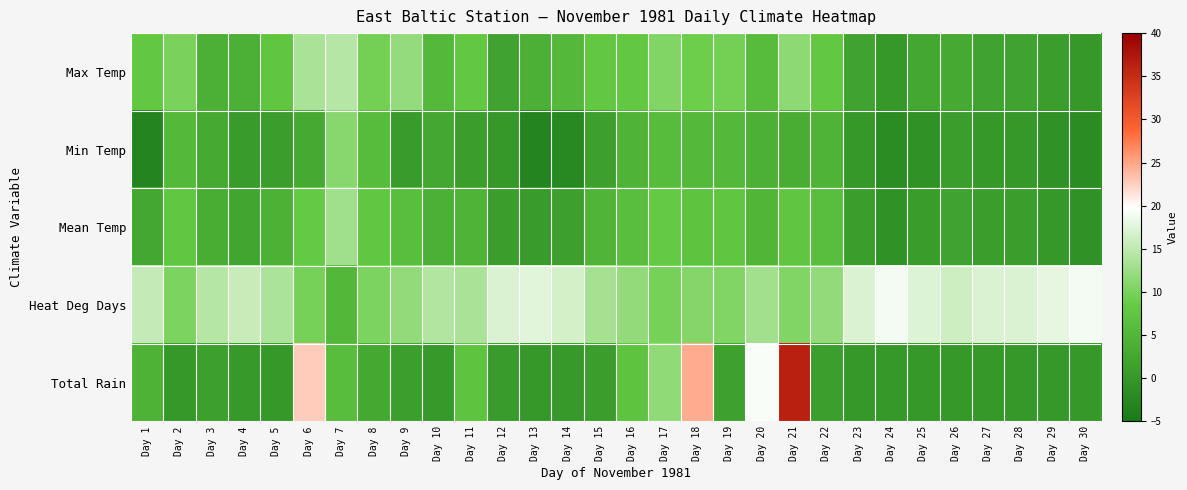

Reading left to right, what are all the values shown in this chart?

Max Temp: Day 1=8.0	Day 2=10.0	Day 3=4.0	Day 4=4.0	Day 5=7.5	Day 6=13.5	Day 7=14.5	Day 8=9.5	Day 9=12.0	Day 10=5.5	Day 11=8.0	Day 12=2.0	Day 13=4.0	Day 14=5.5	Day 15=8.0	Day 16=8.0	Day 17=10.5	Day 18=9.0	Day 19=9.5	Day 20=6.0	Day 21=11.5	Day 22=8.0	Day 23=2.0	Day 24=0.0	Day 25=2.5	Day 26=3.0	Day 27=2.0	Day 28=2.0	Day 29=1.0	Day 30=0.0
Min Temp: Day 1=-3.0	Day 2=5.5	Day 3=3.0	Day 4=0.5	Day 5=1.0	Day 6=3.0	Day 7=11.0	Day 8=6.0	Day 9=0.5	Day 10=2.5	Day 11=1.0	Day 12=0.0	Day 13=-3.0	Day 14=-2.5	Day 15=1.5	Day 16=4.5	Day 17=6.0	Day 18=5.5	Day 19=5.5	Day 20=4.0	Day 21=3.5	Day 22=4.5	Day 23=0.0	Day 24=-2.0	Day 25=-1.0	Day 26=1.0	Day 27=0.0	Day 28=0.0	Day 29=-1.0	Day 30=-2.0
Mean Temp: Day 1=2.5	Day 2=7.8	Day 3=3.5	Day 4=2.3	Day 5=4.3	Day 6=8.3	Day 7=12.8	Day 8=7.8	Day 9=6.3	Day 10=4.0	Day 11=4.5	Day 12=1.0	Day 13=0.5	Day 14=1.5	Day 15=4.8	Day 16=6.3	Day 17=8.3	Day 18=7.3	Day 19=7.5	Day 20=5.0	Day 21=7.5	Day 22=6.3	Day 23=1.0	Day 24=-1.0	Day 25=0.8	Day 26=2.0	Day 27=1.0	Day 28=1.0	Day 29=0.0	Day 30=-1.0
Heat Deg Days: Day 1=15.5	Day 2=10.2	Day 3=14.5	Day 4=15.7	Day 5=13.7	Day 6=9.7	Day 7=5.2	Day 8=10.2	Day 9=11.7	Day 10=14.0	Day 11=13.5	Day 12=17.0	Day 13=17.5	Day 14=16.5	Day 15=13.2	Day 16=11.7	Day 17=9.7	Day 18=10.7	Day 19=10.5	Day 20=13.0	Day 21=10.5	Day 22=11.7	Day 23=17.0	Day 24=19.0	Day 25=17.2	Day 26=16.0	Day 27=17.0	Day 28=17.0	Day 29=18.0	Day 30=19.0
Total Rain: Day 1=4.4	Day 2=0.0	Day 3=1.4	Day 4=0.2	Day 5=0.0	Day 6=22.6	Day 7=6.2	Day 8=2.6	Day 9=1.2	Day 10=0.2	Day 11=7.2	Day 12=0.6	Day 13=0.0	Day 14=0.2	Day 15=1.0	Day 16=7.2	Day 17=11.6	Day 18=24.6	Day 19=1.6	Day 20=19.4	Day 21=36.4	Day 22=1.2	Day 23=0.0	Day 24=0.0	Day 25=0.0	Day 26=0.0	Day 27=0.0	Day 28=0.0	Day 29=0.0	Day 30=0.0